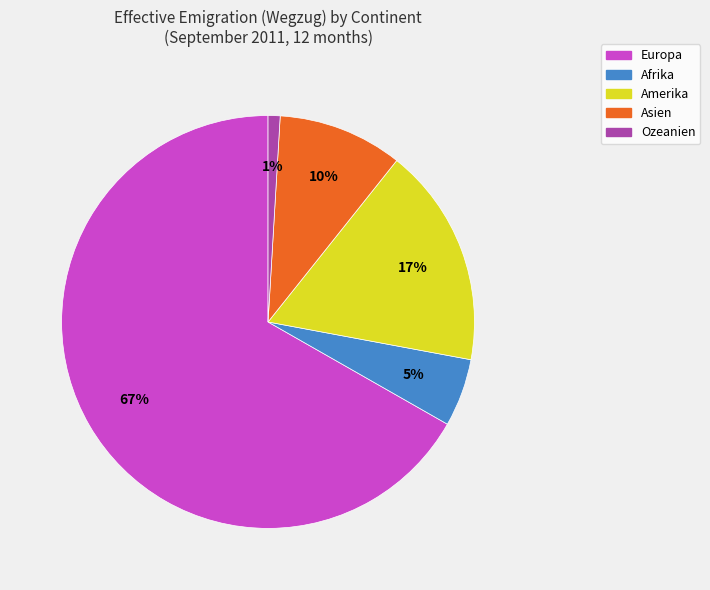

True or false: Afrika accounts for 1% of the total.

False